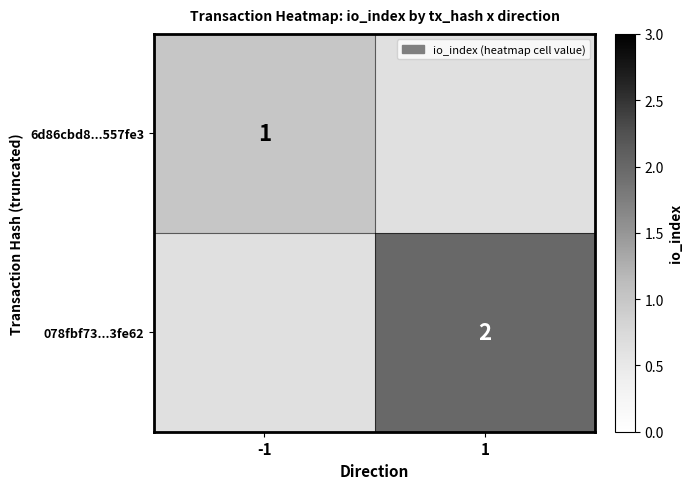

The 6d86cbd8...557fe3 series shows 1 at -1. True or false?

True